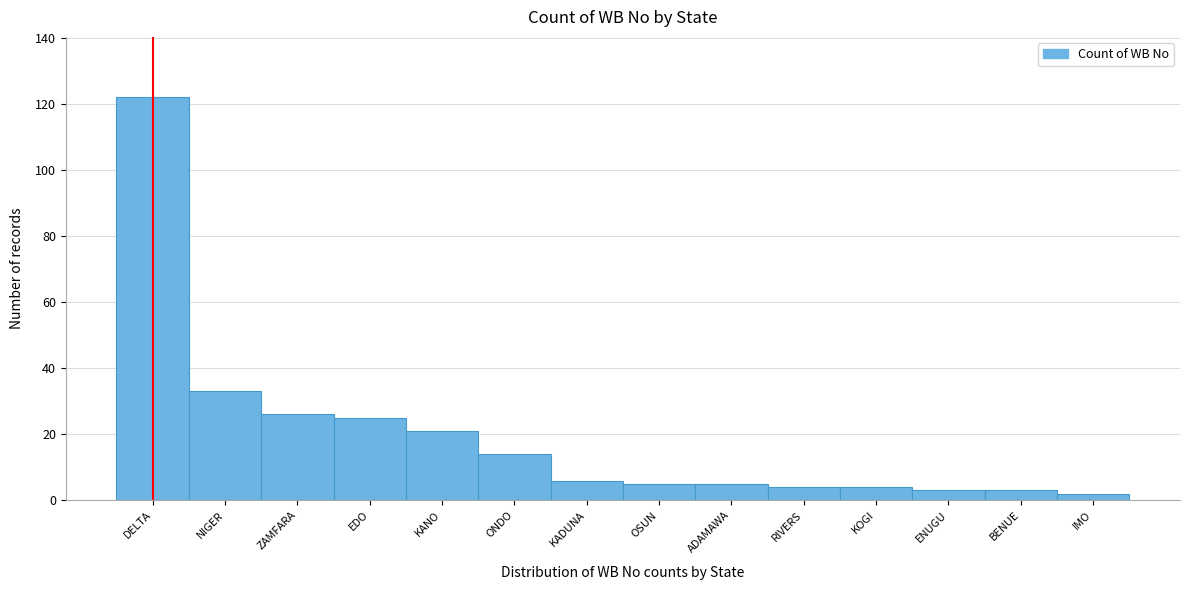

Reading left to right, extract all data points from this chart.

122	33	26	25	21	14	6	5	5	4	4	3	3	2